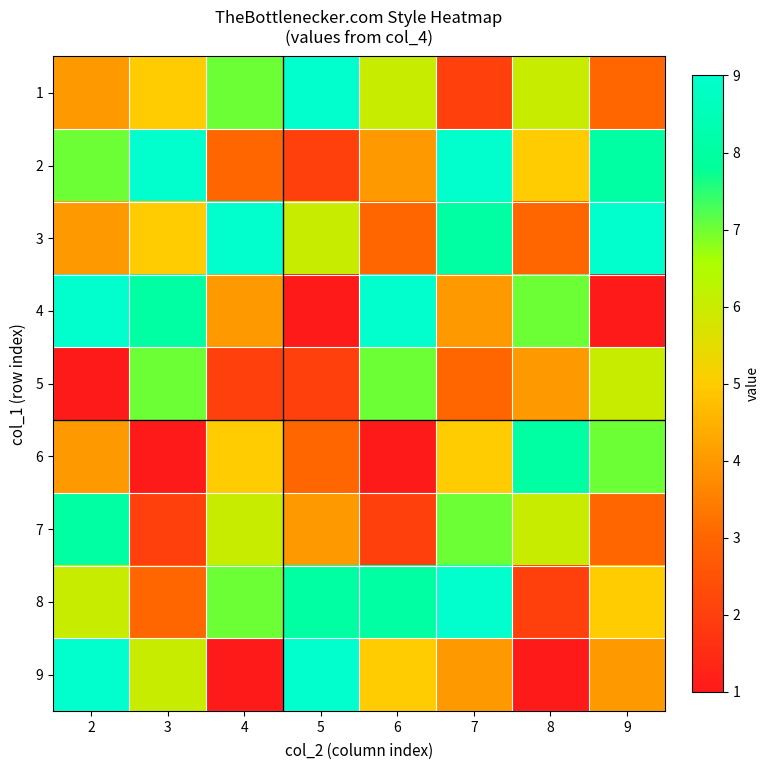

What is the total value across all series at 4?

44